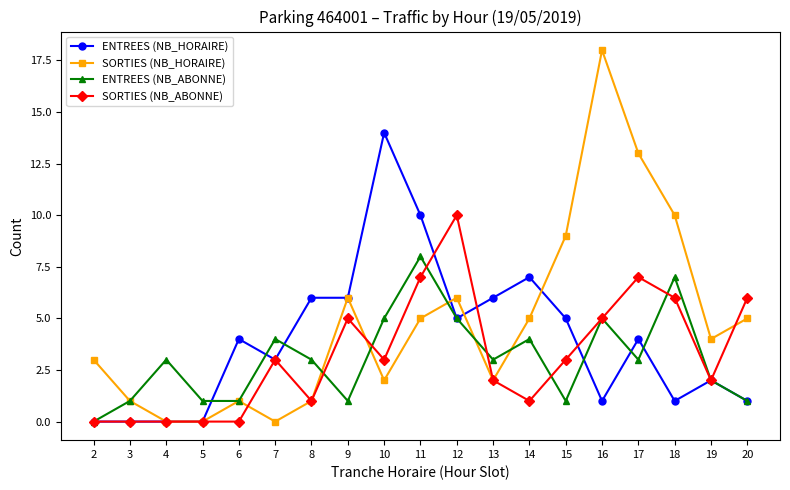

List the series in order of their peak value, lowest first.

ENTREES (NB_ABONNE), SORTIES (NB_ABONNE), ENTREES (NB_HORAIRE), SORTIES (NB_HORAIRE)